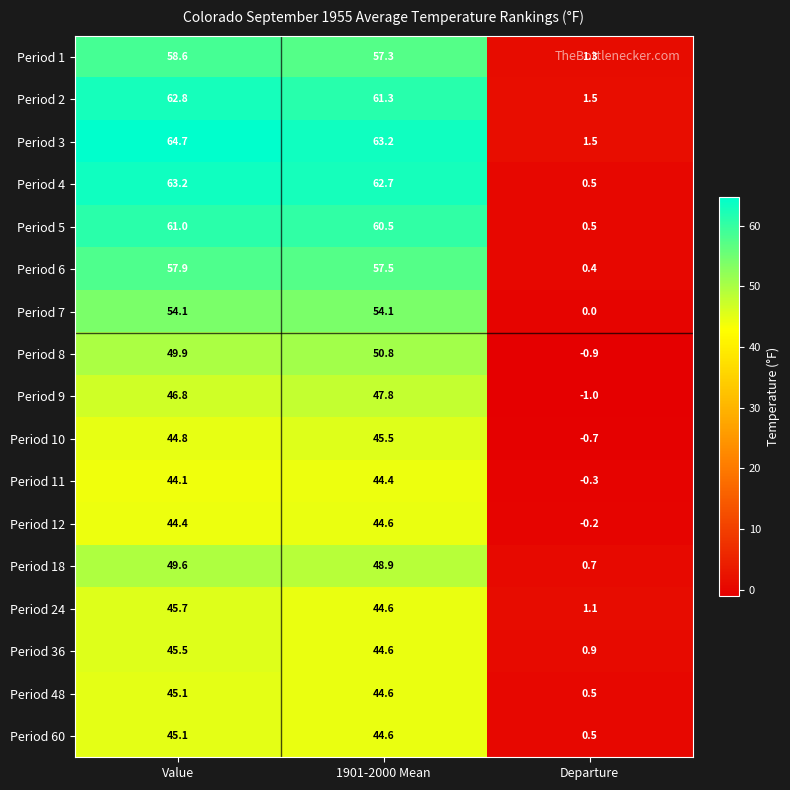

What is the maximum value shown in the chart?

64.7